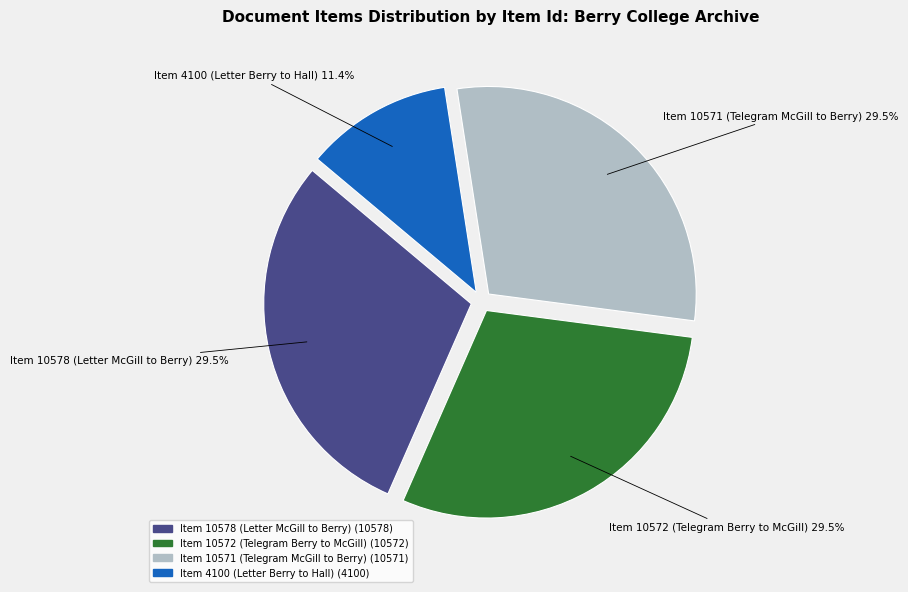

Do Item 10571 (Telegram McGill to Berry) and Item 10578 (Letter McGill to Berry) together represent more than half of the pie?

Yes